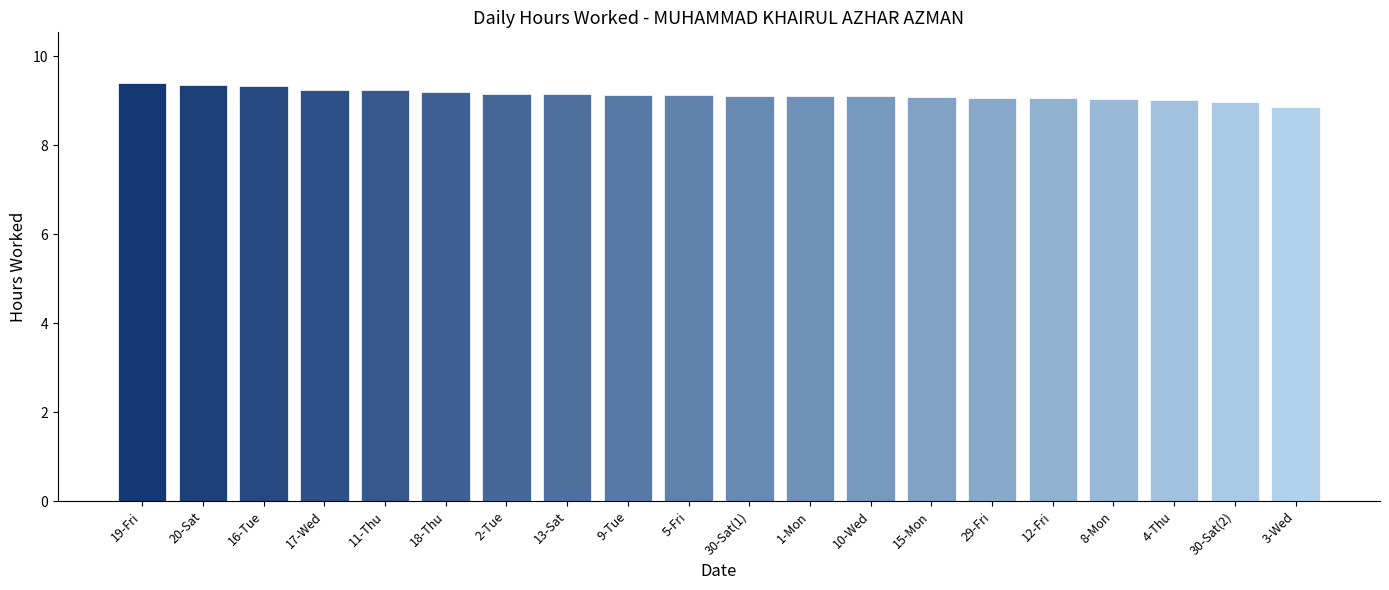

Which has a higher value, 16-Tue or 9-Tue?

16-Tue